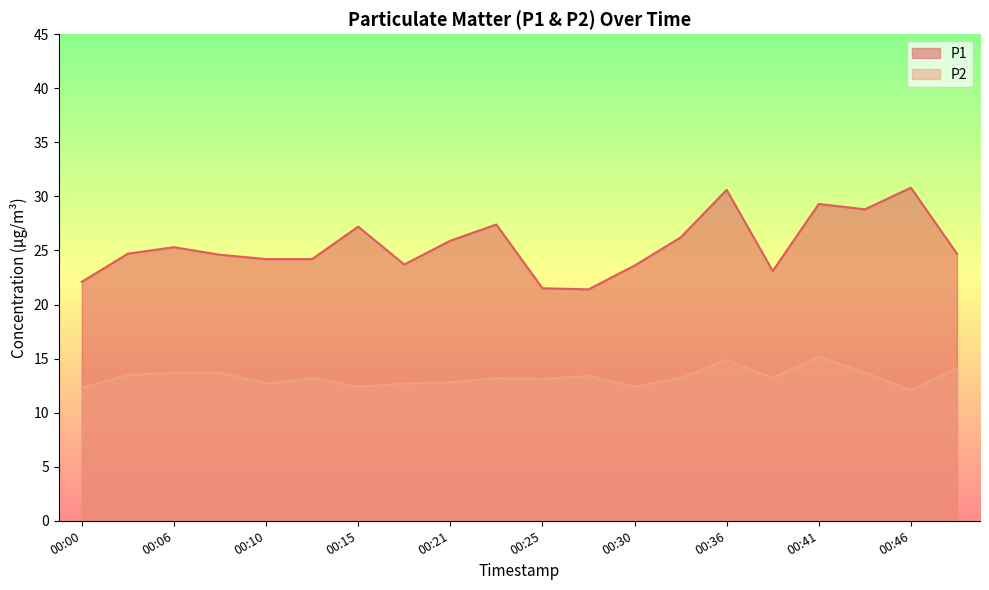

What is the sum of all P1 values?

509.3